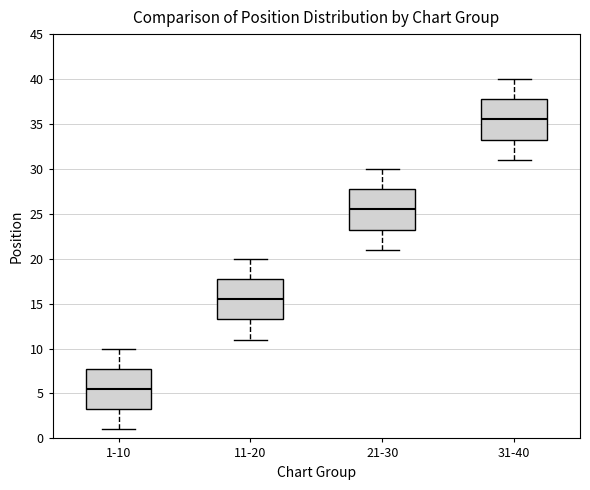

Reading left to right, transcribe this box plot: for each box, give where its median line is, the range the box spans, and where its two whiskers end, as read against the y-axis. The values are not printed on the chart, so give them approximately, as read against the axis.

1-10: median 5.5, box 3.5 to 8.0, whiskers 1.0 to 10.0
11-20: median 15.5, box 13.5 to 18.0, whiskers 11.0 to 20.0
21-30: median 25.5, box 23.5 to 28.0, whiskers 21.0 to 30.0
31-40: median 35.5, box 33.5 to 38.0, whiskers 31.0 to 40.0